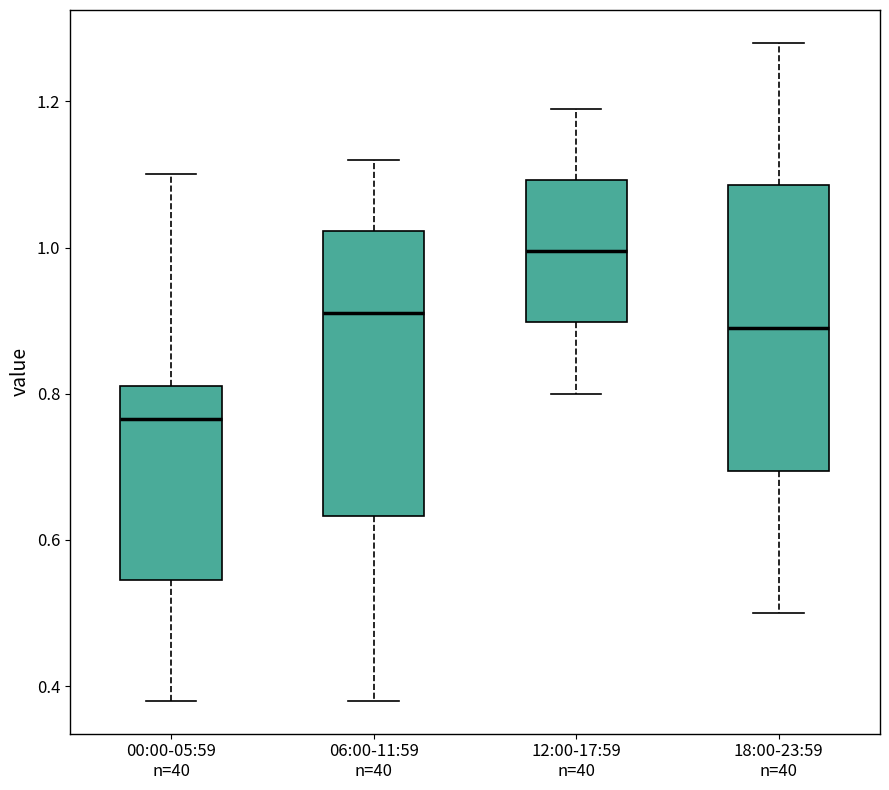

Which box's median line is the highest?

12:00-17:59 n=40